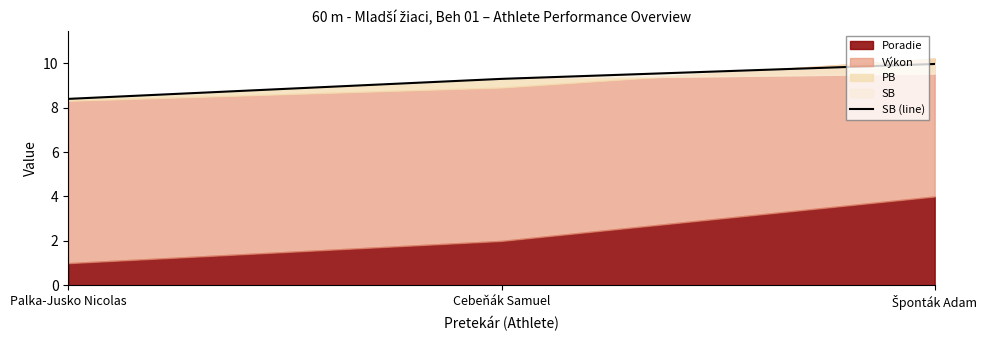

What is the change in value from Palka-Jusko Nicolas to Cebeňák Samuel?

+0.9